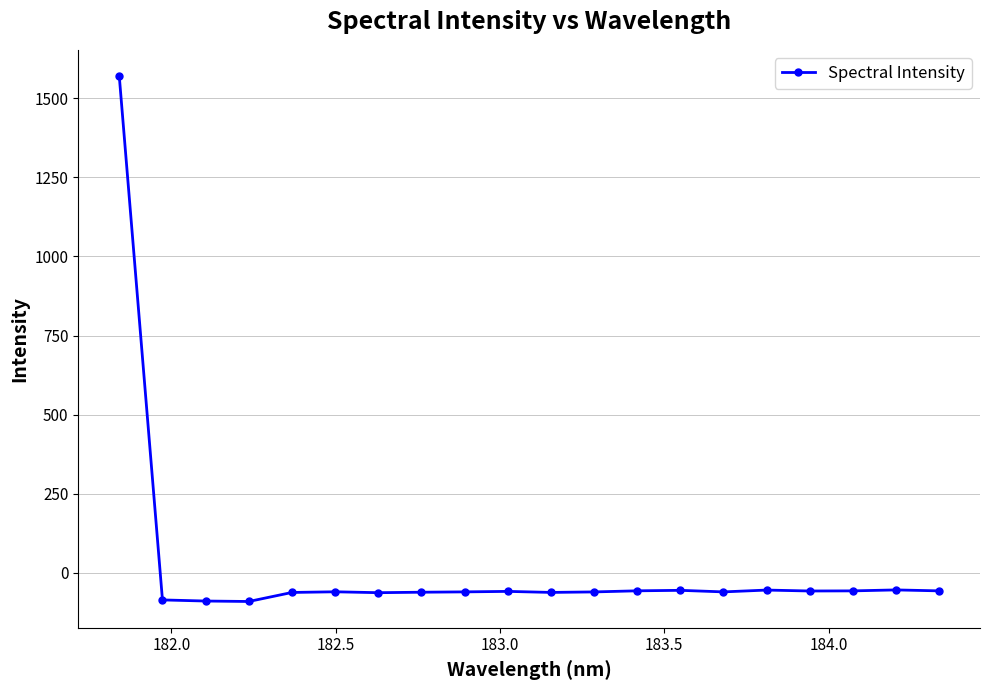

True or false: there are more than 1 points higher than both neighbors.

True